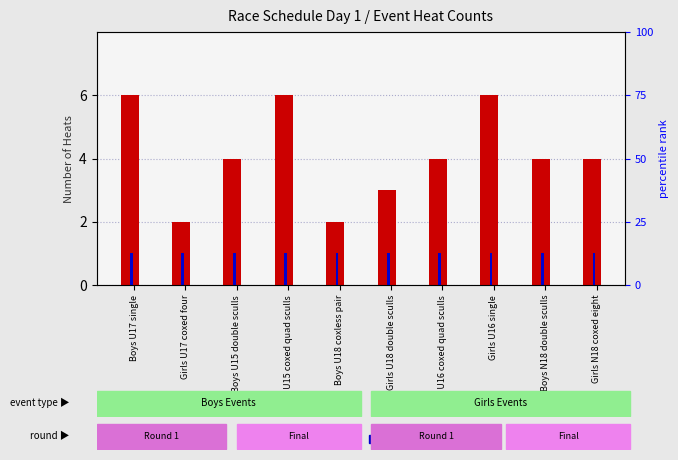

What is the sum of all count (heats) values?

41